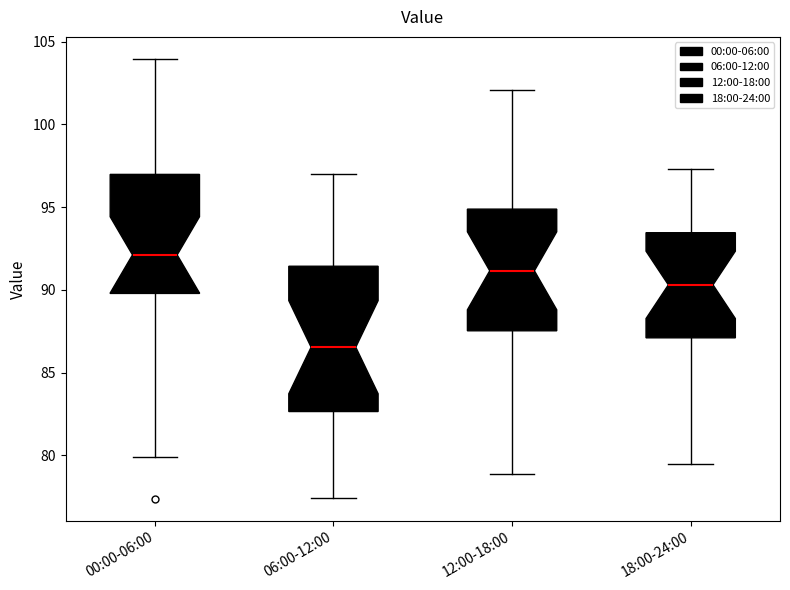

Reading left to right, transcribe this box plot: for each box, give where its median line is, the range the box spans, and where its two whiskers end, as read against the y-axis. The values are not printed on the chart, so give them approximately, as read against the axis.

00:00-06:00: median 92.0, box 90.0 to 97.0, whiskers 80.0 to 104.0
06:00-12:00: median 86.5, box 82.5 to 91.5, whiskers 77.5 to 97.0
12:00-18:00: median 91.0, box 87.5 to 95.0, whiskers 79.0 to 102.0
18:00-24:00: median 90.5, box 87.0 to 93.5, whiskers 79.5 to 97.5